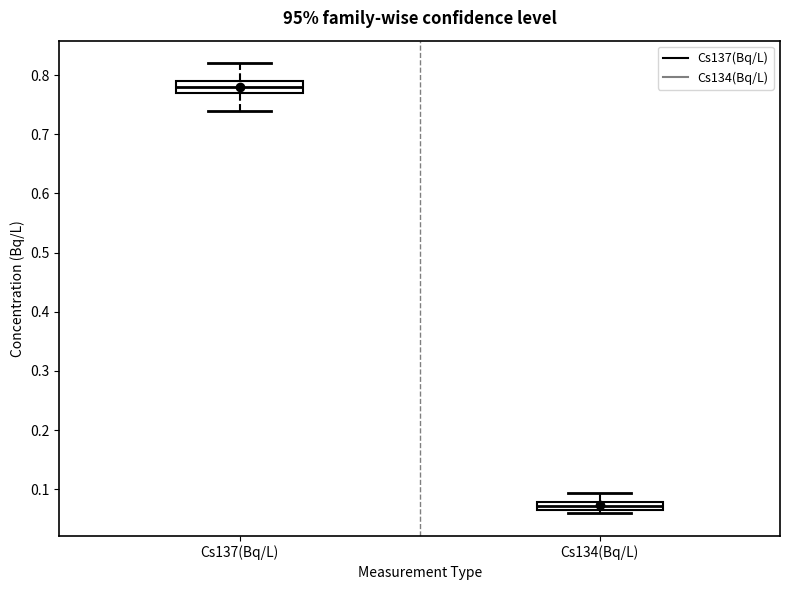

Which box has the highest median line?

Cs137(Bq/L)